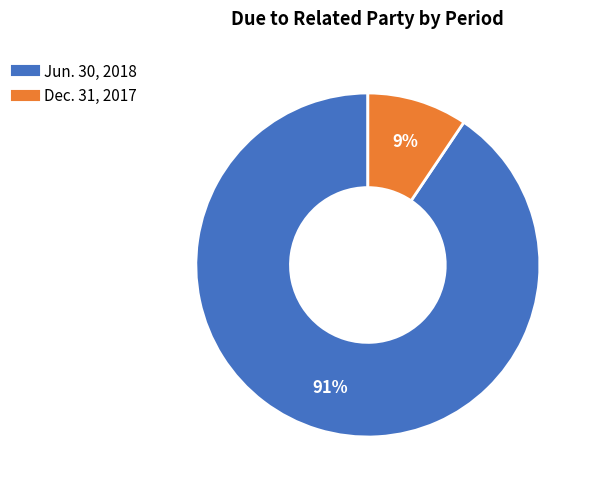

To the nearest percent, what is the average slice percentage?

50%